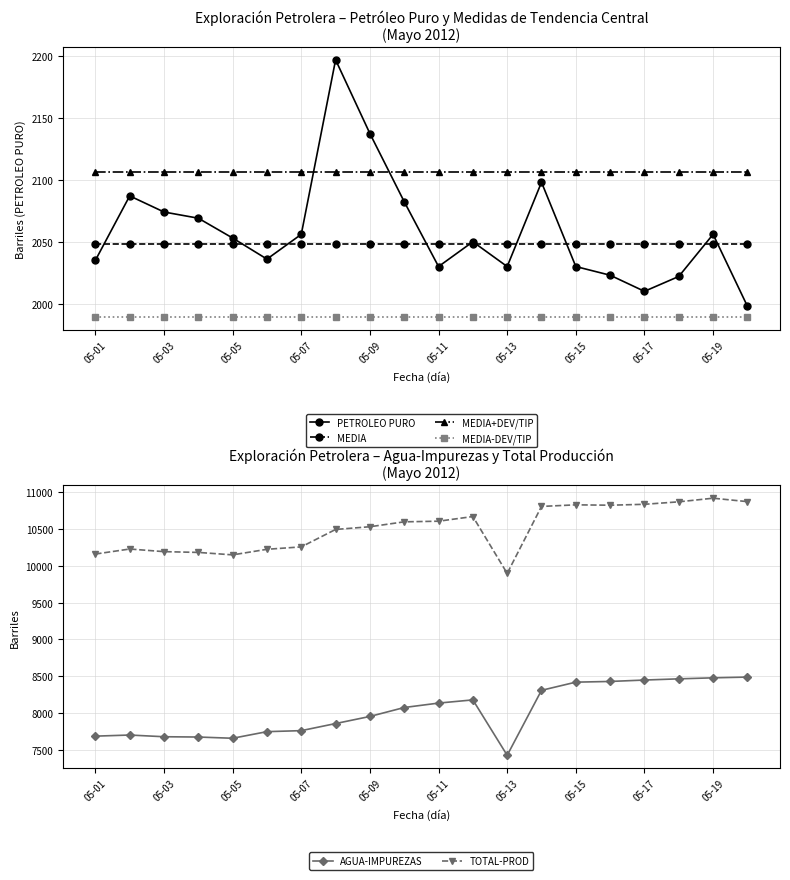

What is the sum of the MEDIA values at 05-07 and 05-09?

4095.9